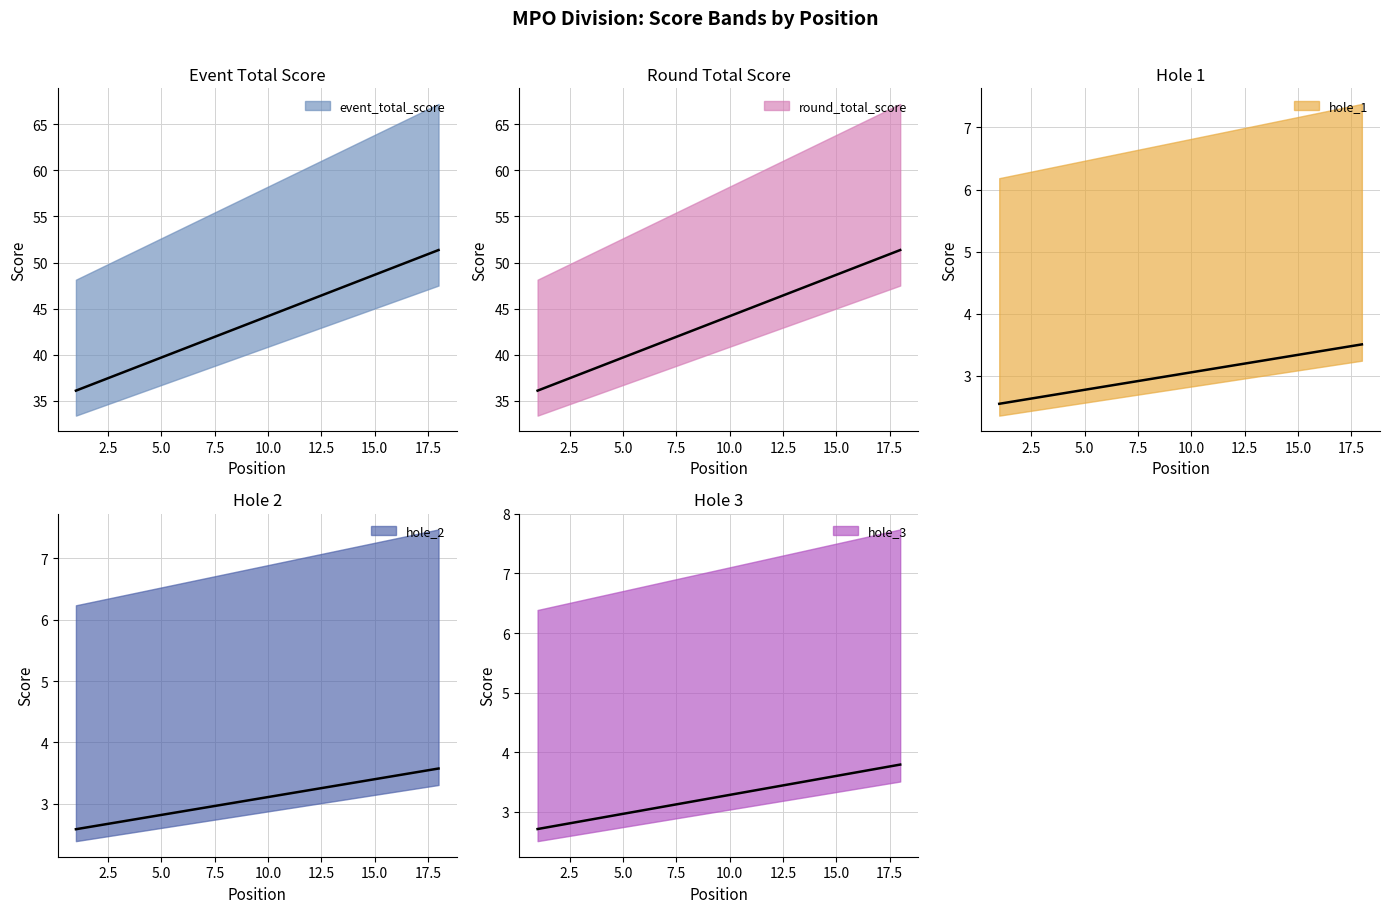

True or false: event_total_score and hole_2 cross at least once.

False